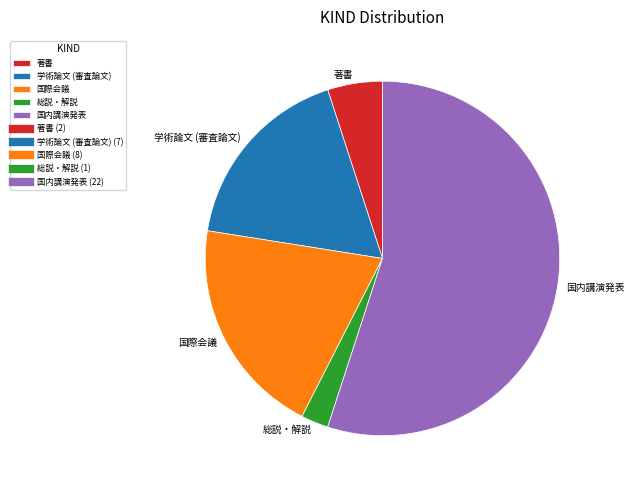

Is the sum of 国際会議 and 学術論文 (審査論文) greater than half?

No